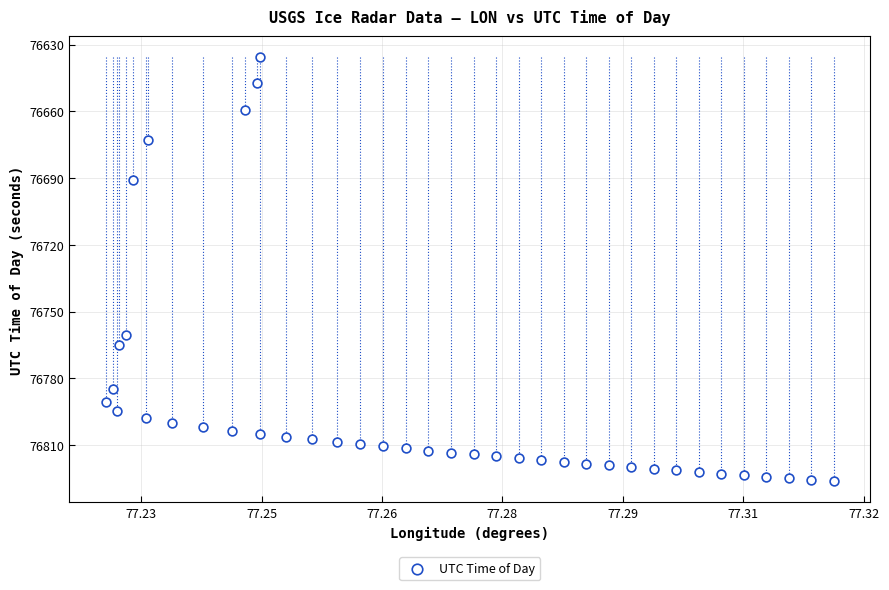

What Y value in the scatter plot is closest to 76730?

76760.6